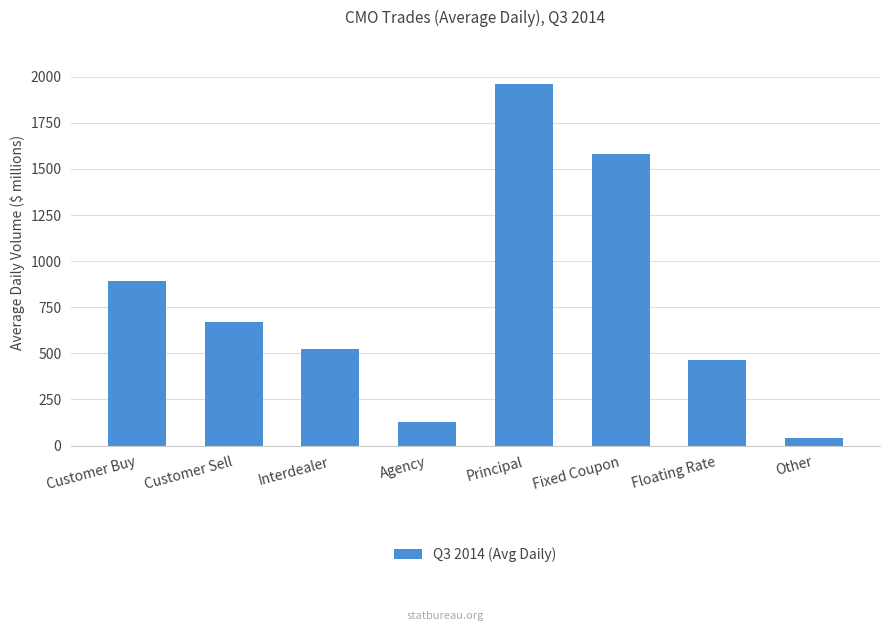

Are the bars grouped side by side (vs. stacked)?

No